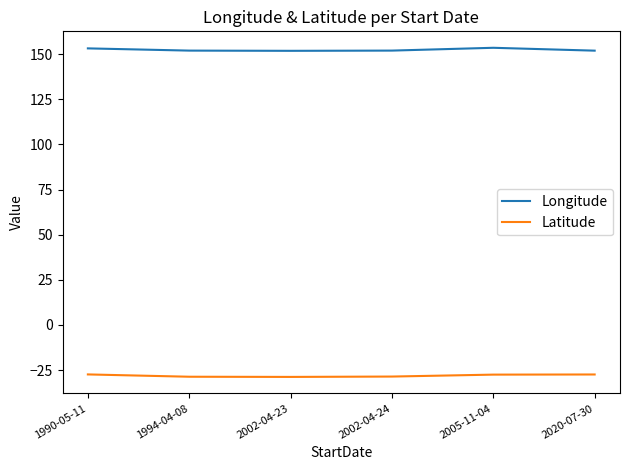

What is the minimum value for Latitude?

-28.8